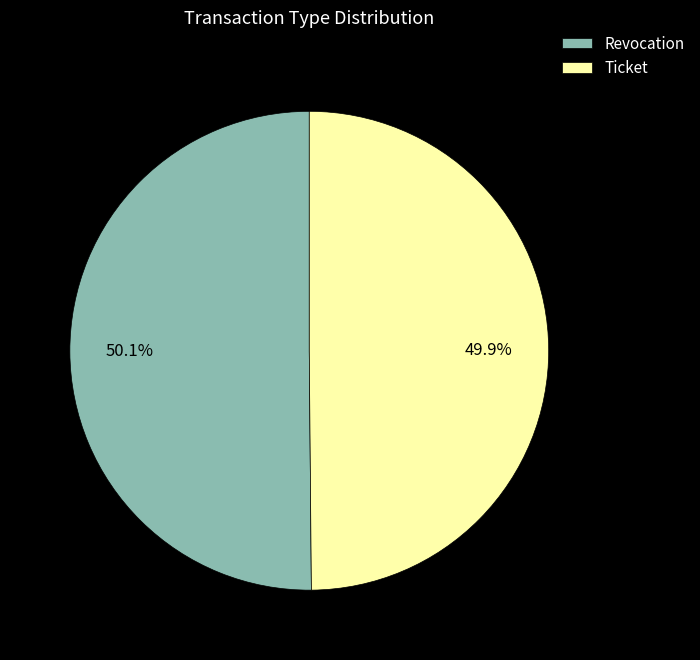

What percentage is NOT represented by Ticket?

50.1%